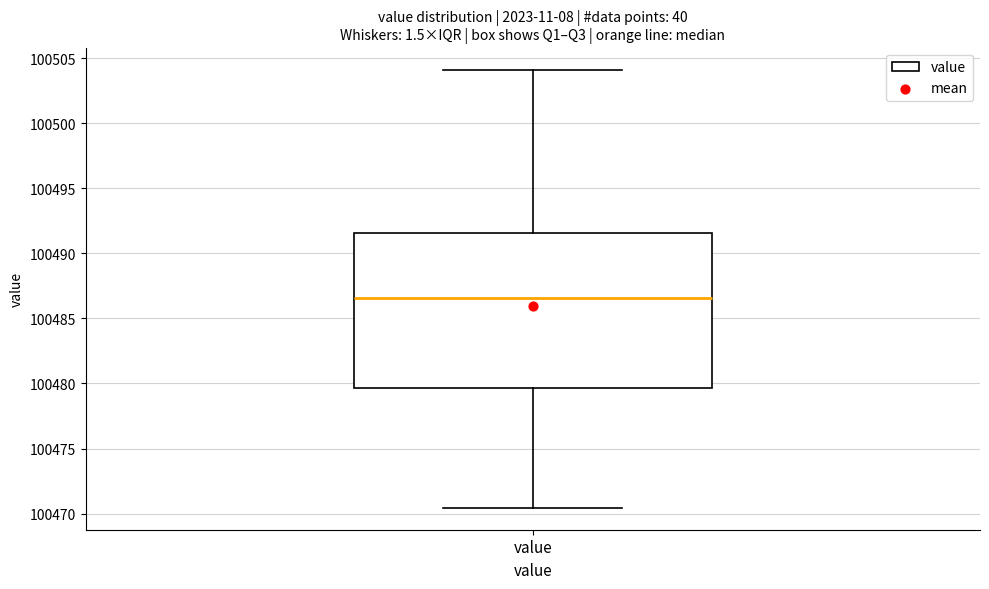

Read this box plot against the y-axis: the position of the median line, the range covered by the box, and the ends of both whiskers. The values are not printed on the chart, so give them approximately, as read against the axis.

median 100486.5, box 100479.5 to 100491.5, whiskers 100470.5 to 100504.0